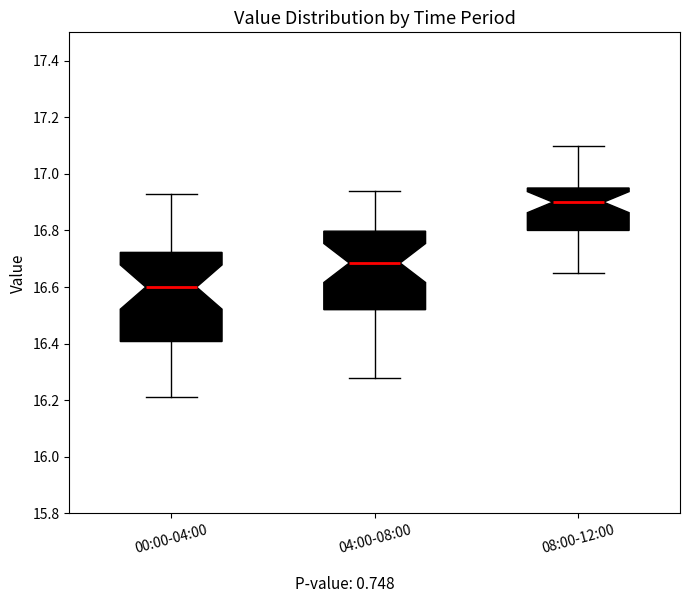

Reading left to right, transcribe this box plot: for each box, give where its median line is, the range the box spans, and where its two whiskers end, as read against the y-axis. The values are not printed on the chart, so give them approximately, as read against the axis.

00:00-04:00: median 16.60, box 16.40 to 16.72, whiskers 16.22 to 16.94
04:00-08:00: median 16.68, box 16.52 to 16.80, whiskers 16.28 to 16.94
08:00-12:00: median 16.90, box 16.80 to 16.96, whiskers 16.66 to 17.10